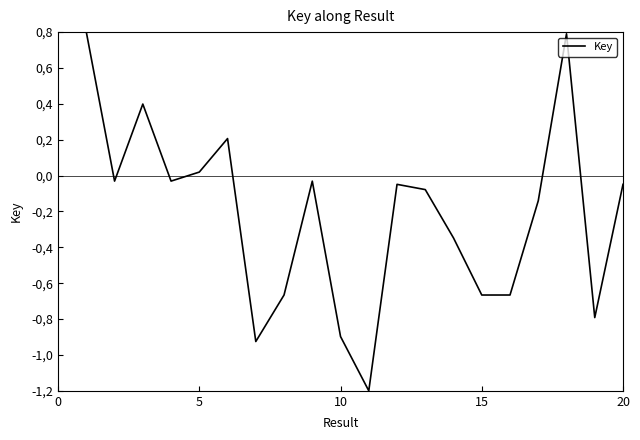

How many points are higher than both their immediate neighbors (excluding endpoints)?

5